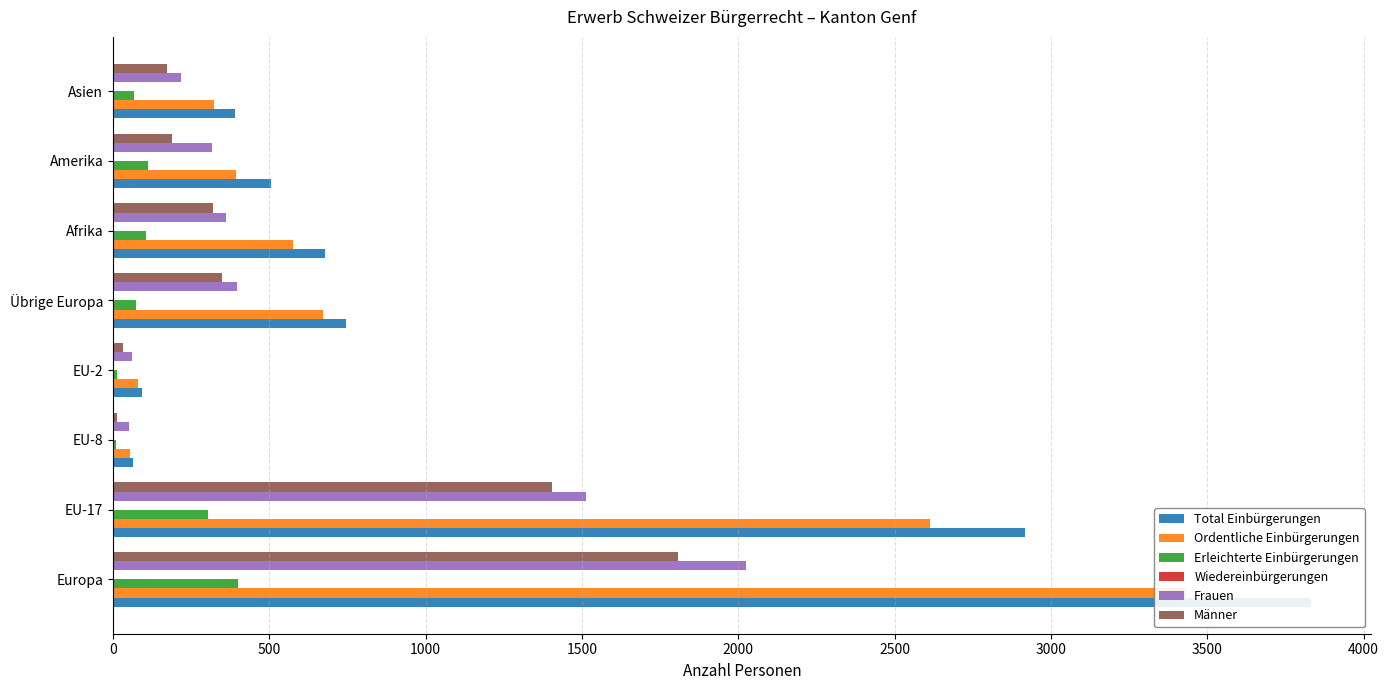

How many data points in Männer are above 318?

3